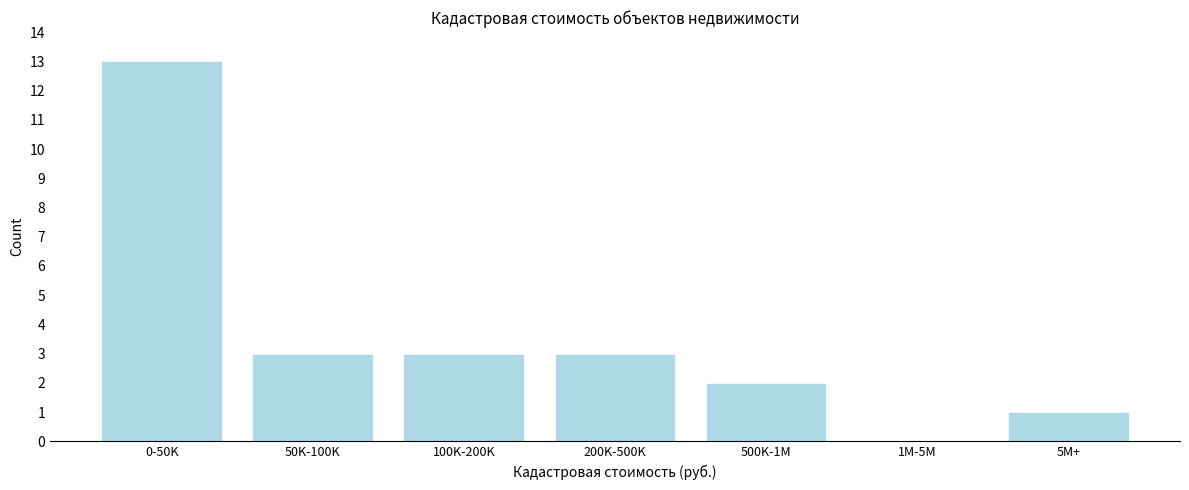

Reading left to right, transcribe all the data shown in this chart.

0-50K=13	50K-100K=3	100K-200K=3	200K-500K=3	500K-1M=2	1M-5M=0	5M+=1